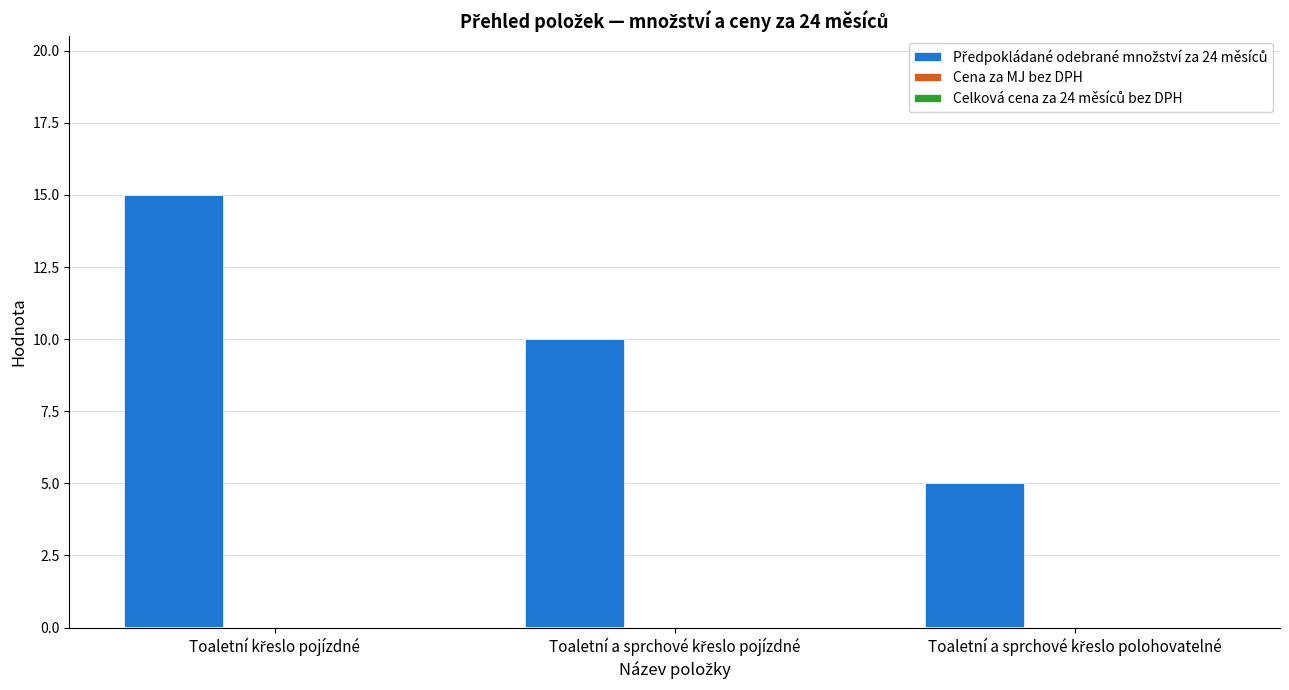

What is the value of the 1st bar from the left?

15